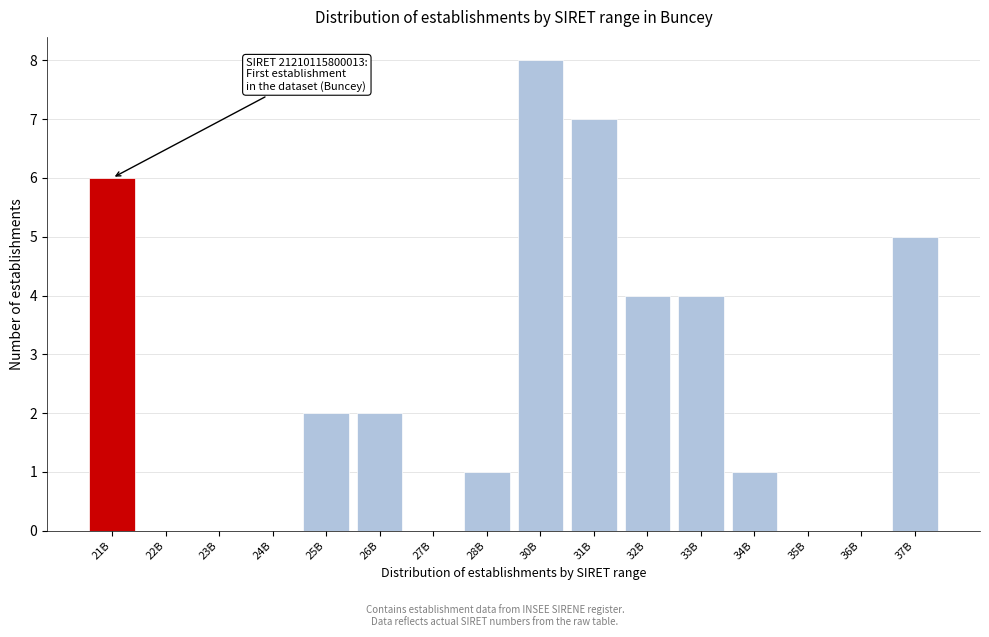

Reading left to right, what are all the values shown in this chart?

21B=6	22B=0	23B=0	24B=0	25B=2	26B=2	27B=0	28B=1	30B=8	31B=7	32B=4	33B=4	34B=1	35B=0	36B=0	37B=5